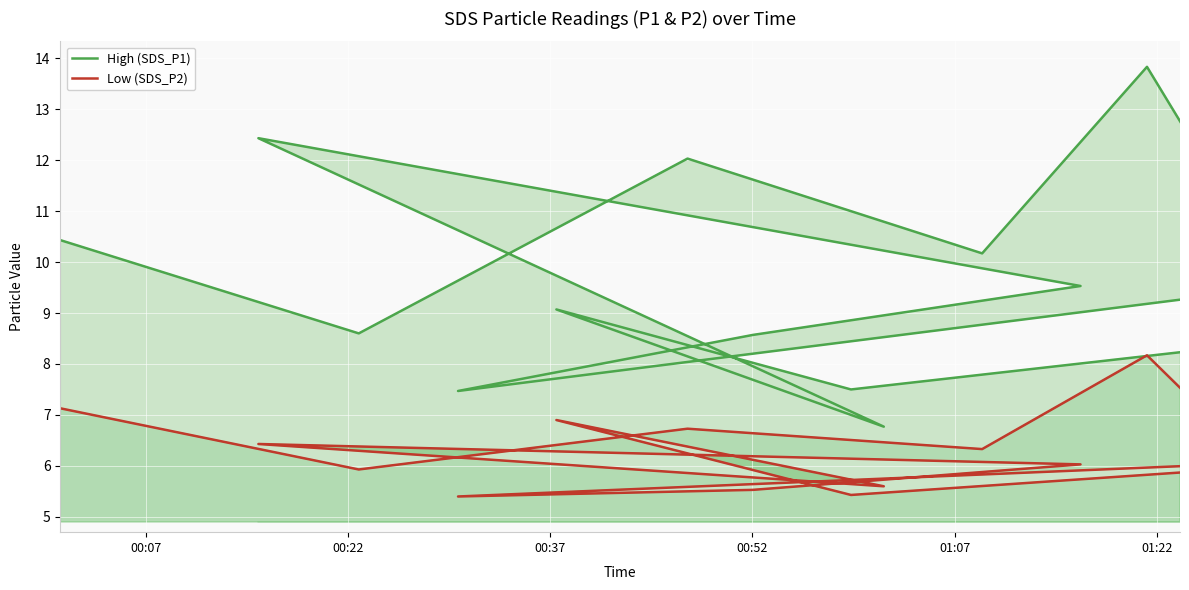

What is the label of the 12th point from the right?

00:52